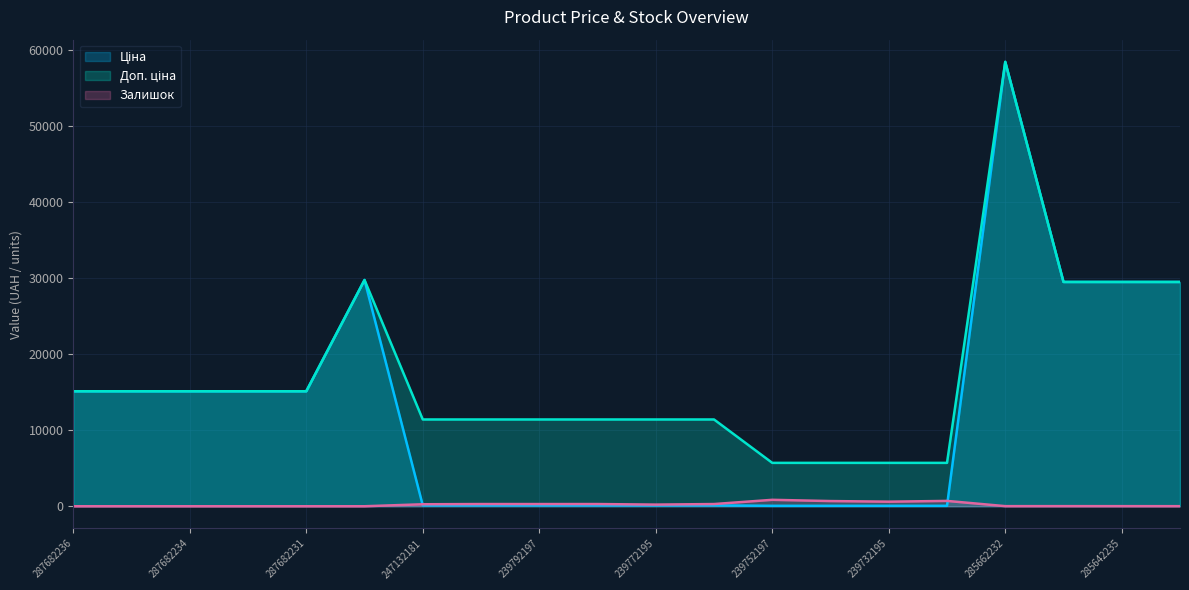

Is the value of Доп. ціна at 285642236 greater than the value of Ціна at 247132181?

Yes